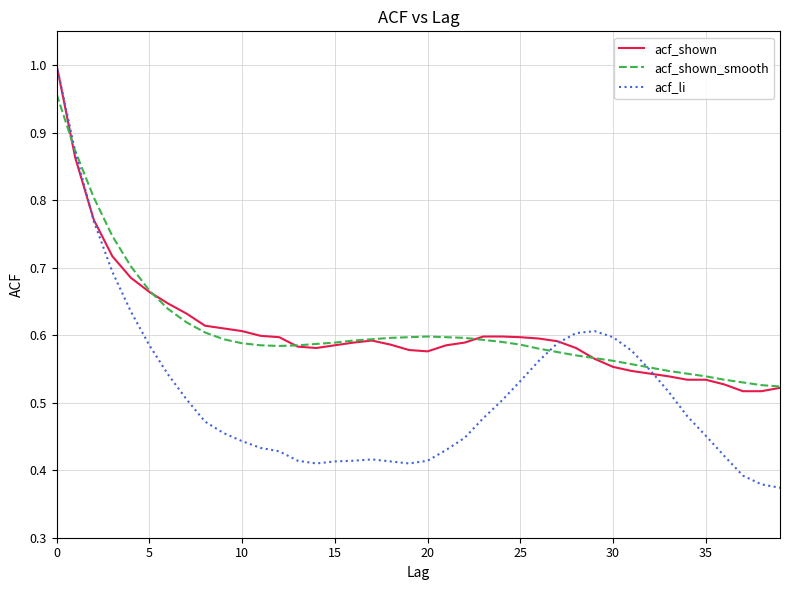

At which label is acf_shown_smooth closest to 0?

39